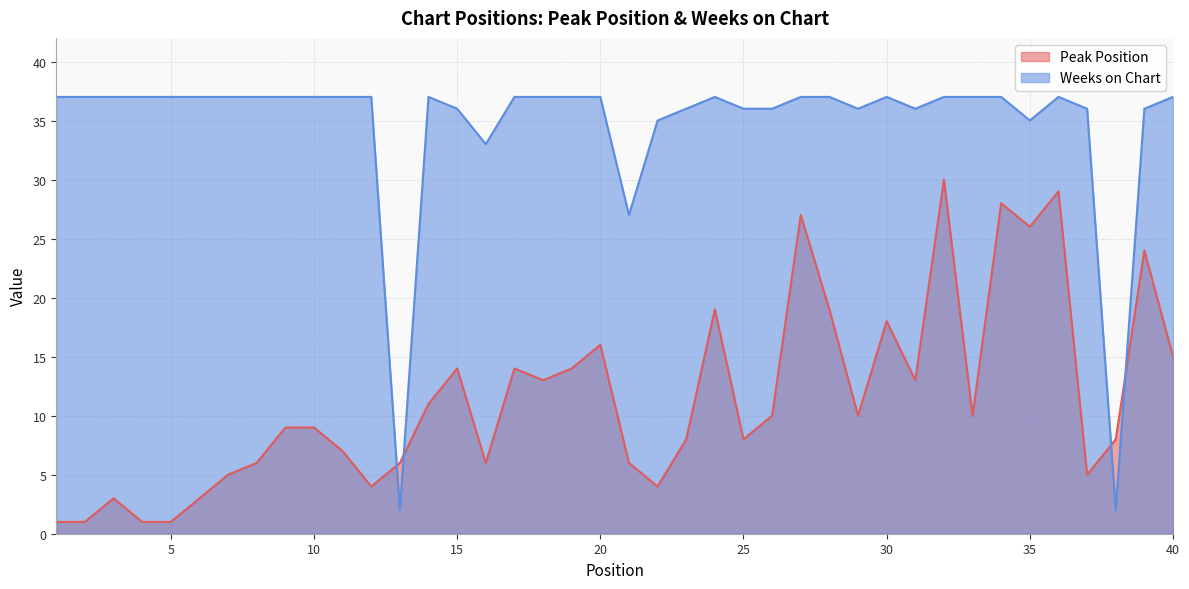

How many intersections are there between Weeks on Chart and Peak Position?

4